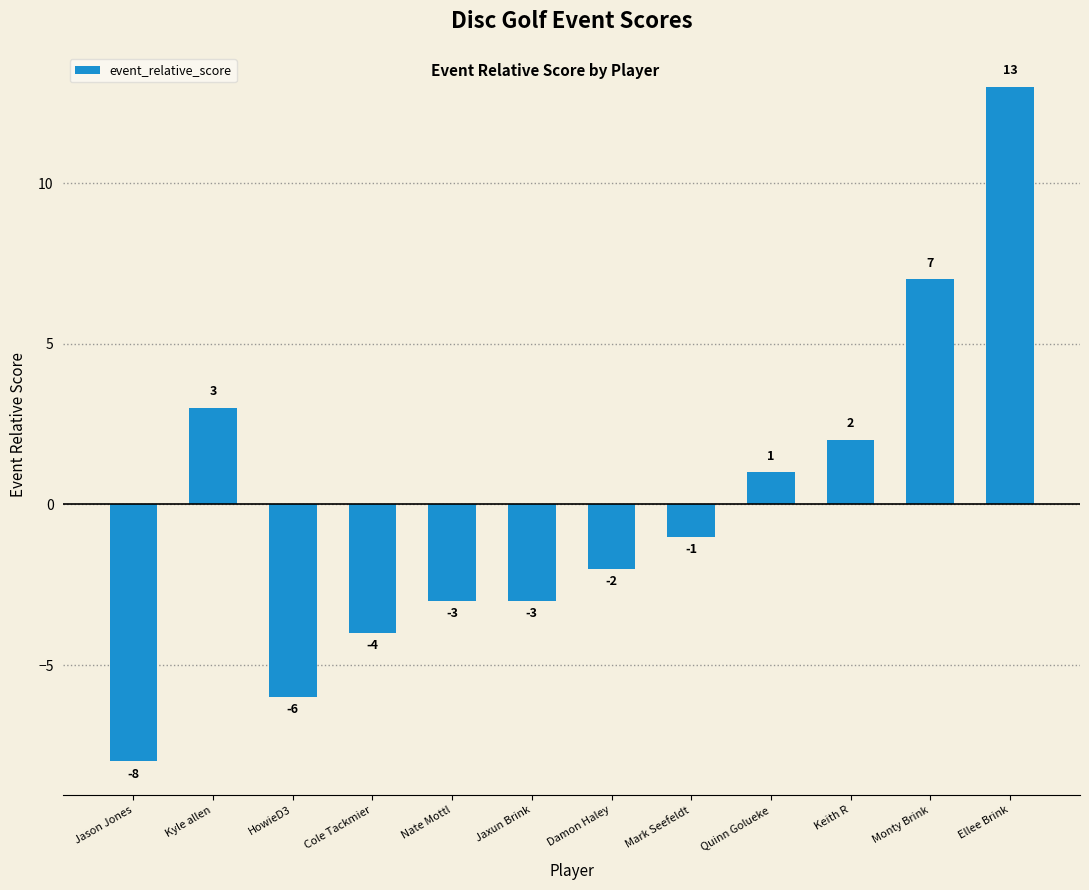

True or false: the data shows 13 at Monty Brink.

False